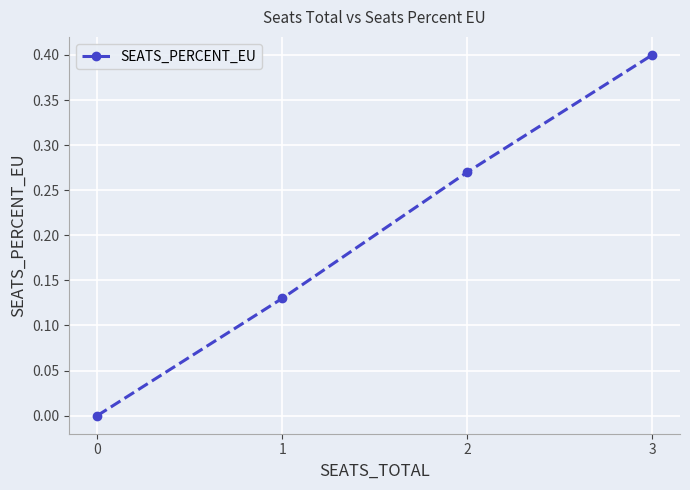

Count the values in the range 0 to 1.

4